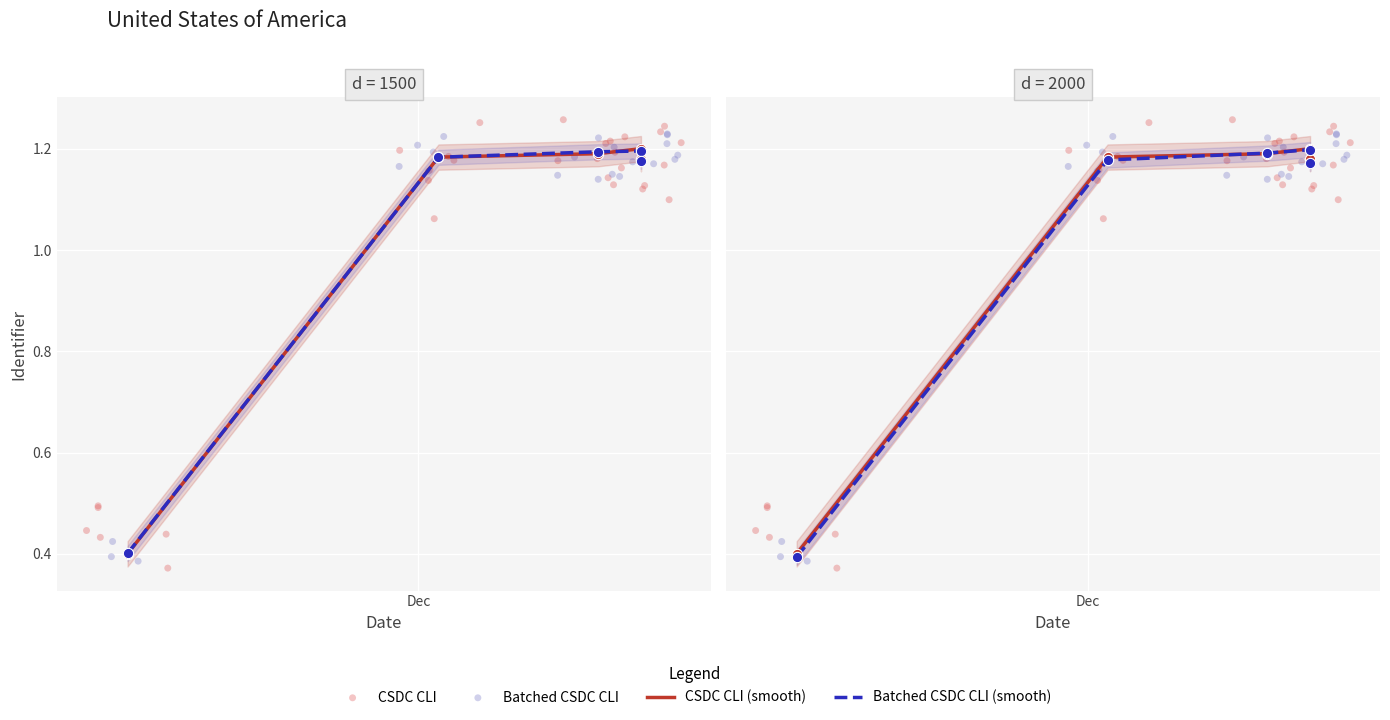

What is the change in value from 2021-11-10 14:36:34 to 2021-12-16 14:22:16?

+0.8